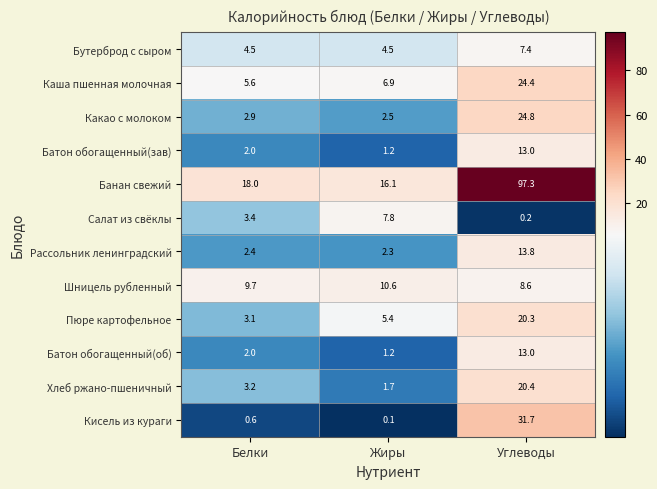

What is the maximum value for Кисель из кураги?

31.7